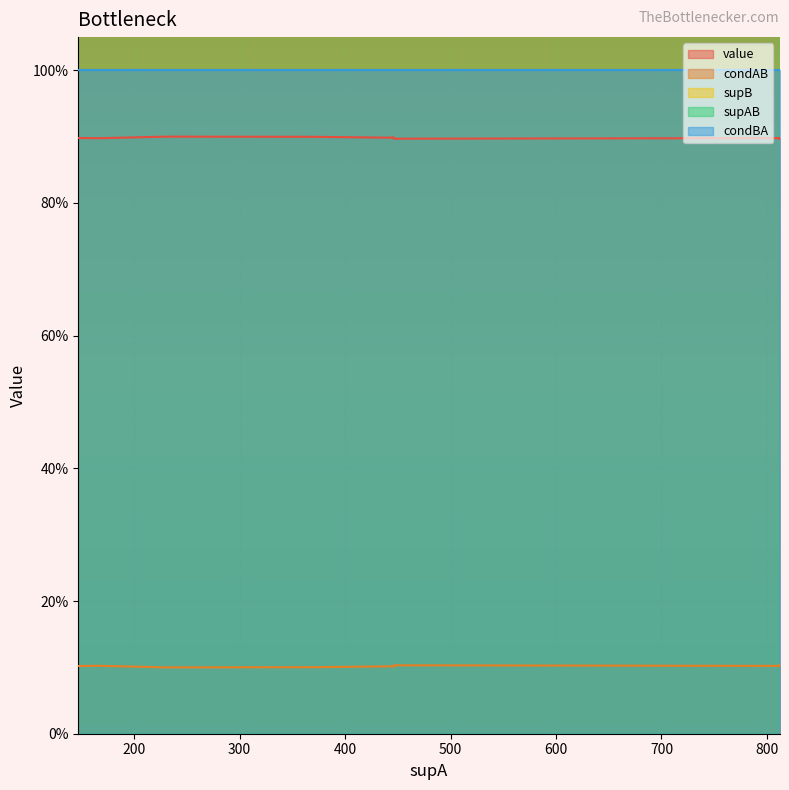

True or false: supB and condBA intersect in this chart.

False